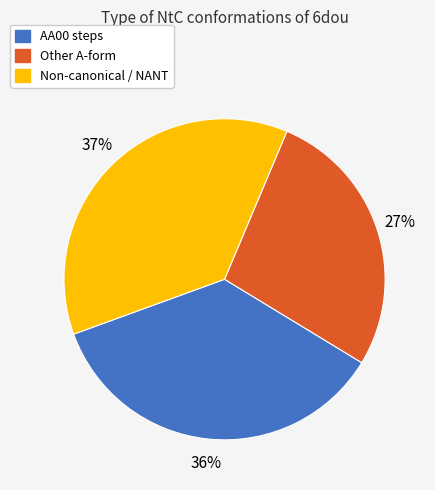

Which has a higher value, AA00 steps or Other A-form?

AA00 steps